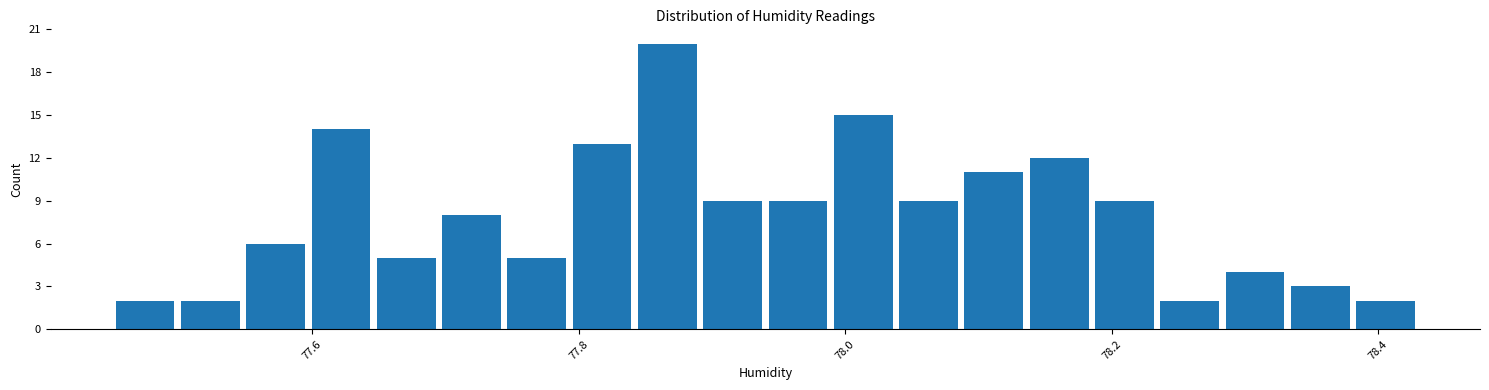

Around what value on the x-axis is the tallest bar? Give the approximate position of its centre, as read against the axis.

77.86